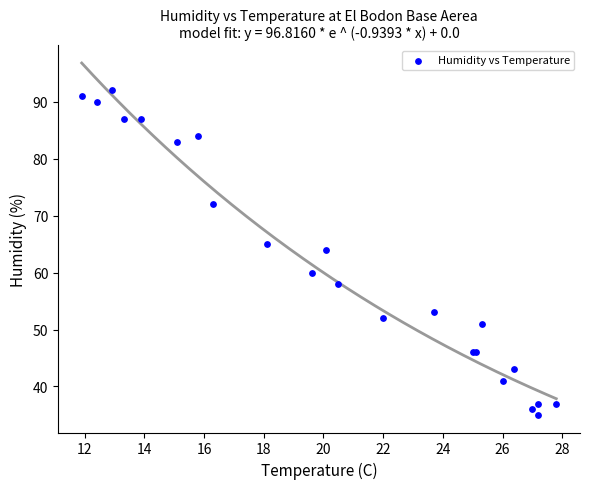

What Y value in the scatter plot is closest to 63?

64